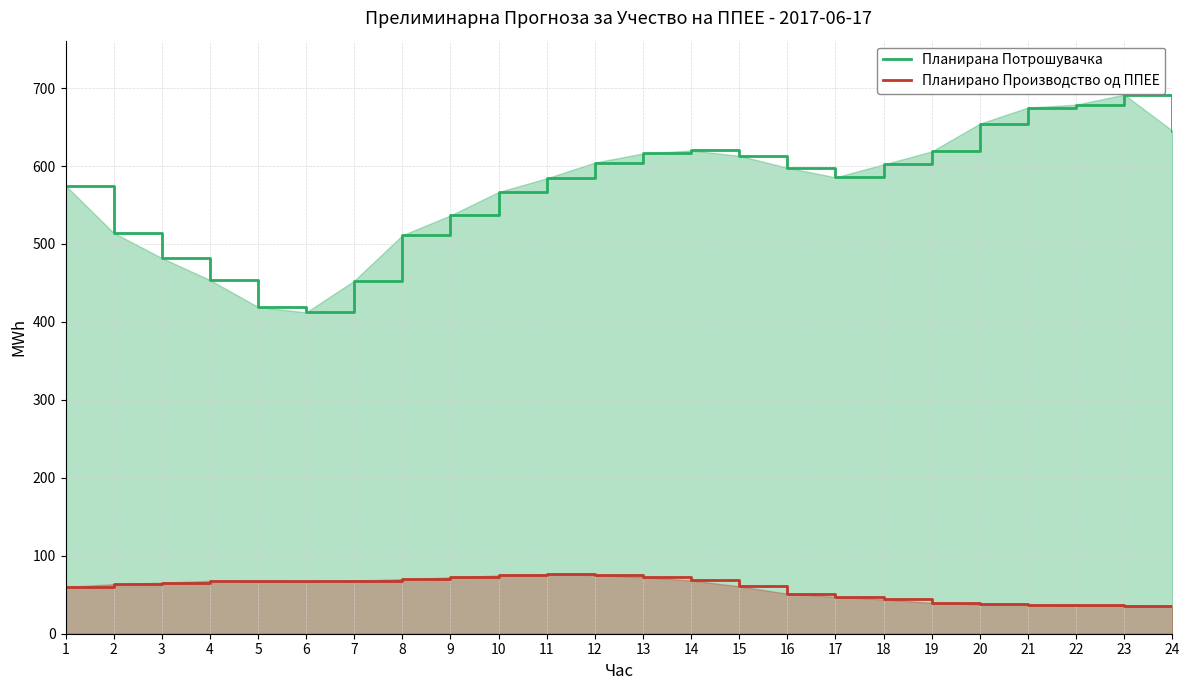

In Планирано Производство од ППЕЕ, how many points are lower than both neighbors (excluding endpoints)?

1